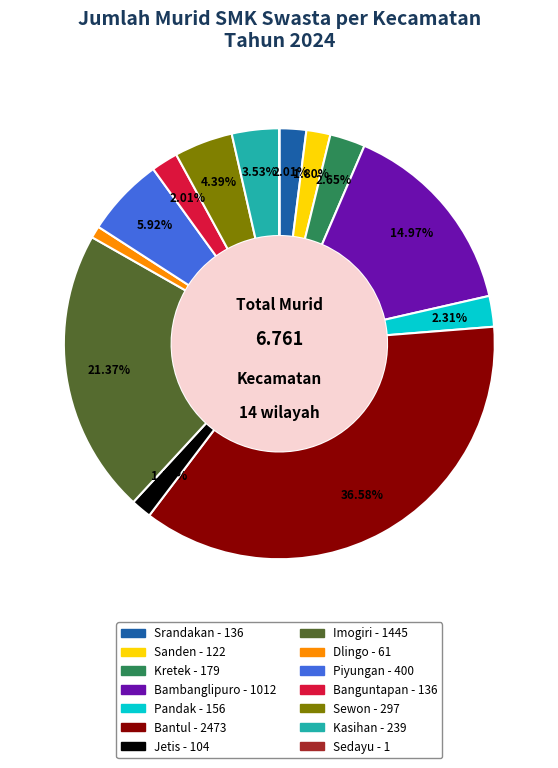

Combined, what portion of the pie is Srandakan and Bantul?

38.6%